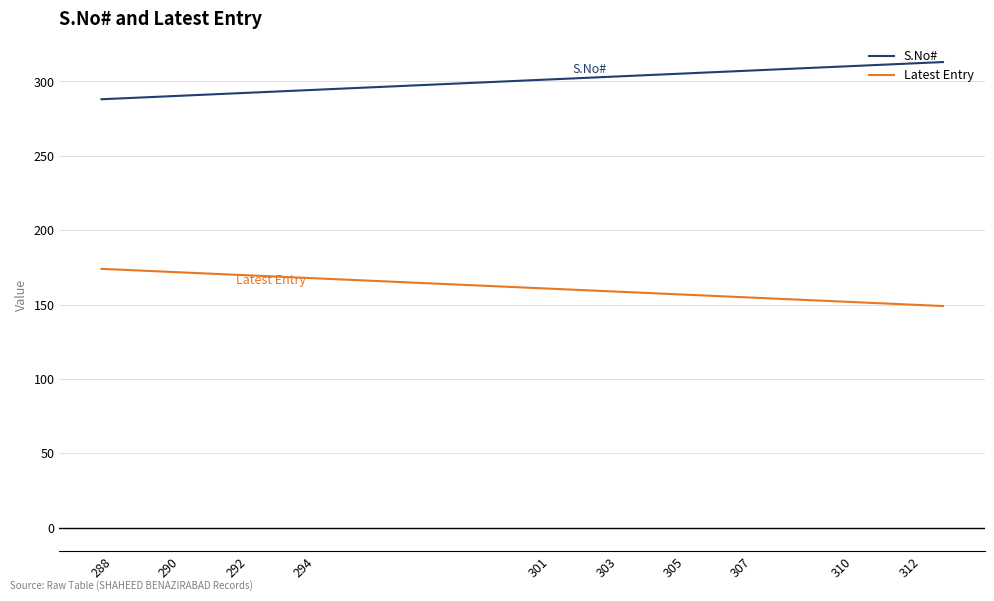

What is the difference between the maximum and minimum values in the S.No# series?

25